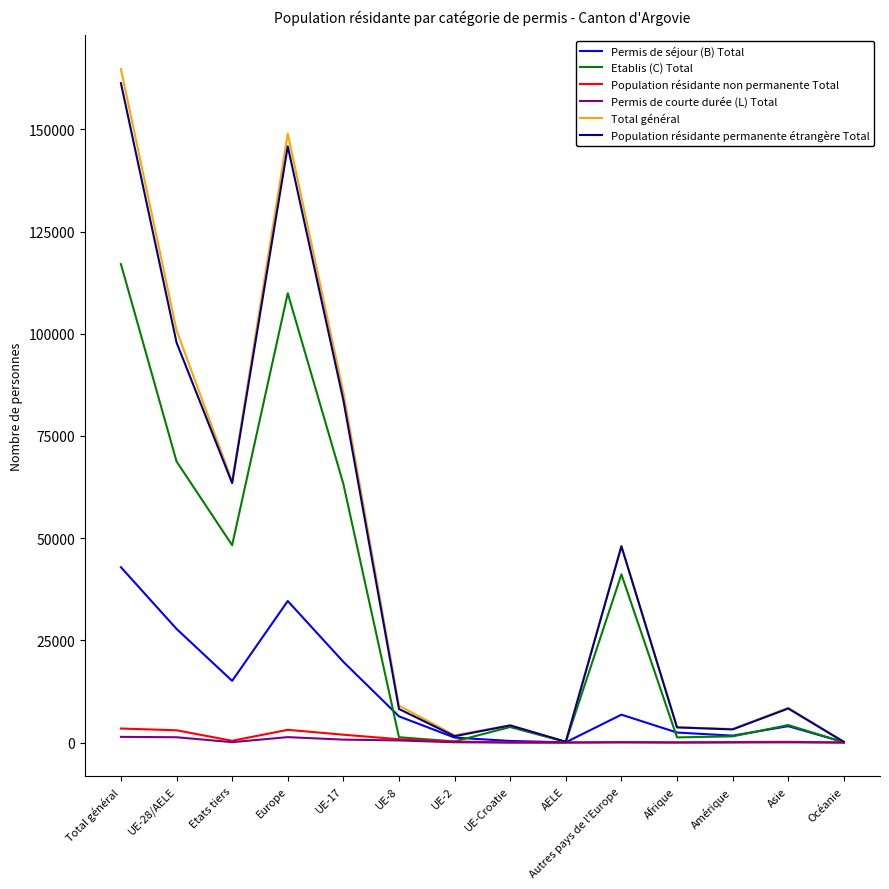

Is the value of Total général at UE-28/AELE greater than the value of Etablis (C) Total at UE-2?

Yes